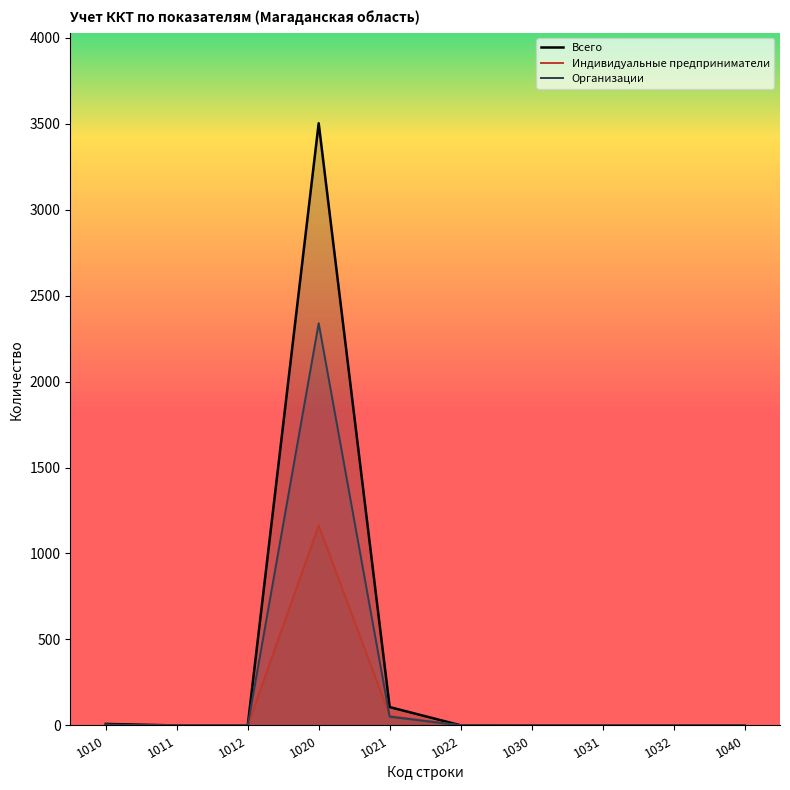

Rank the series by their average value, from highest to lowest.

Всего, Организации, Индивидуальные предприниматели